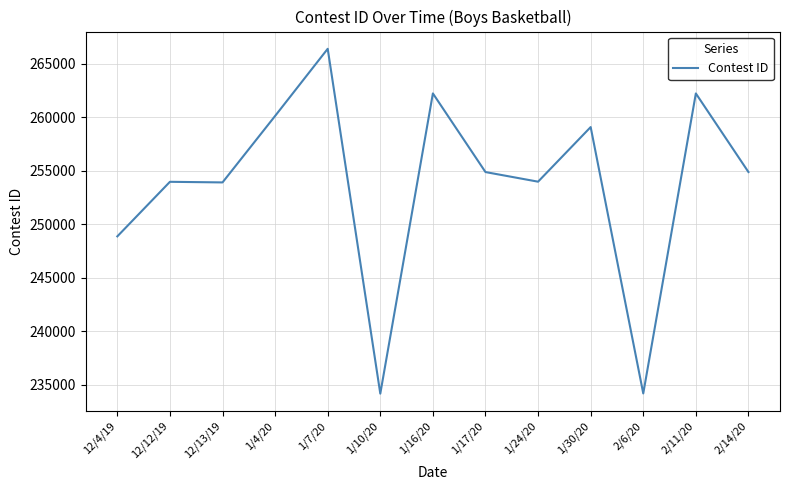

What is the sum of the values at 12/12/19 and 1/16/20?

516225